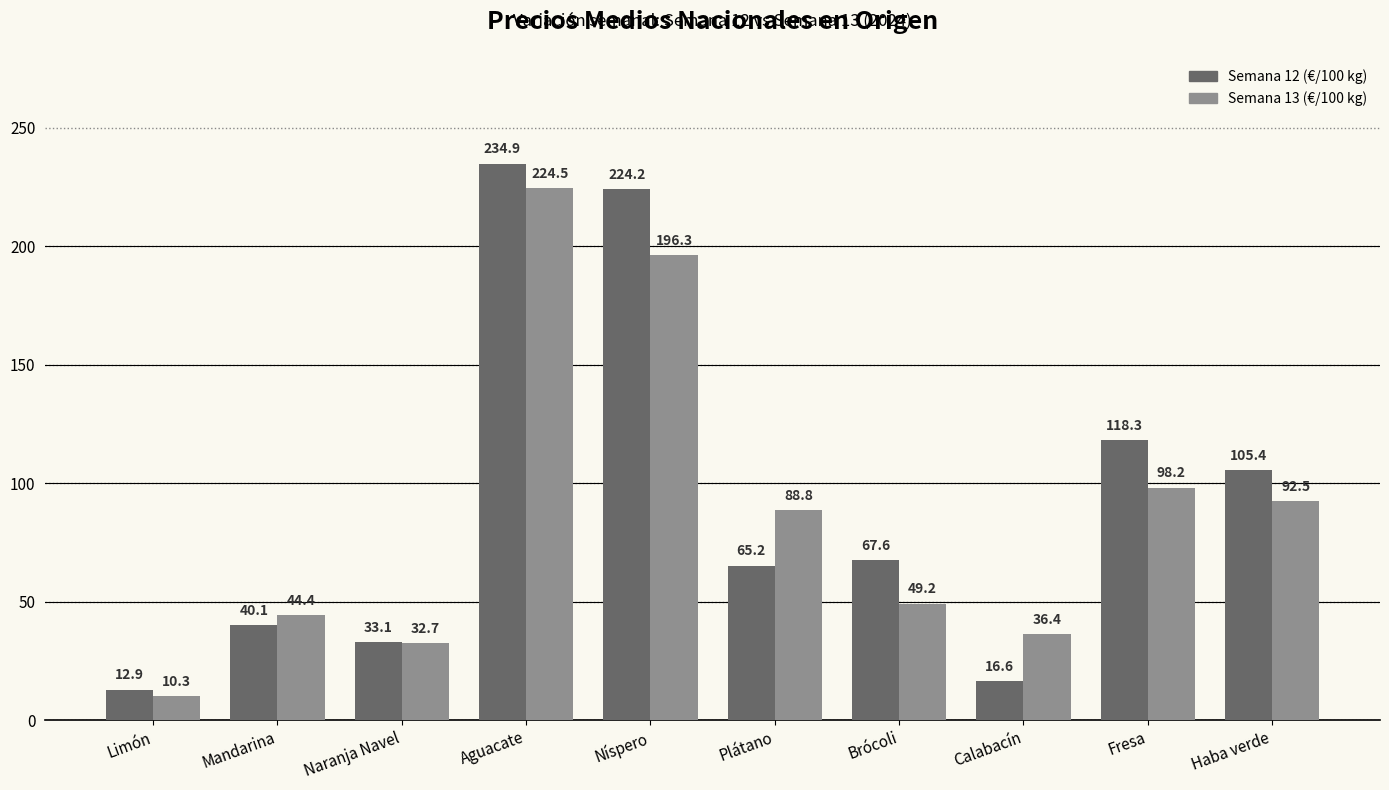

What is the maximum value for Semana 12 (€/100 kg)?

234.9